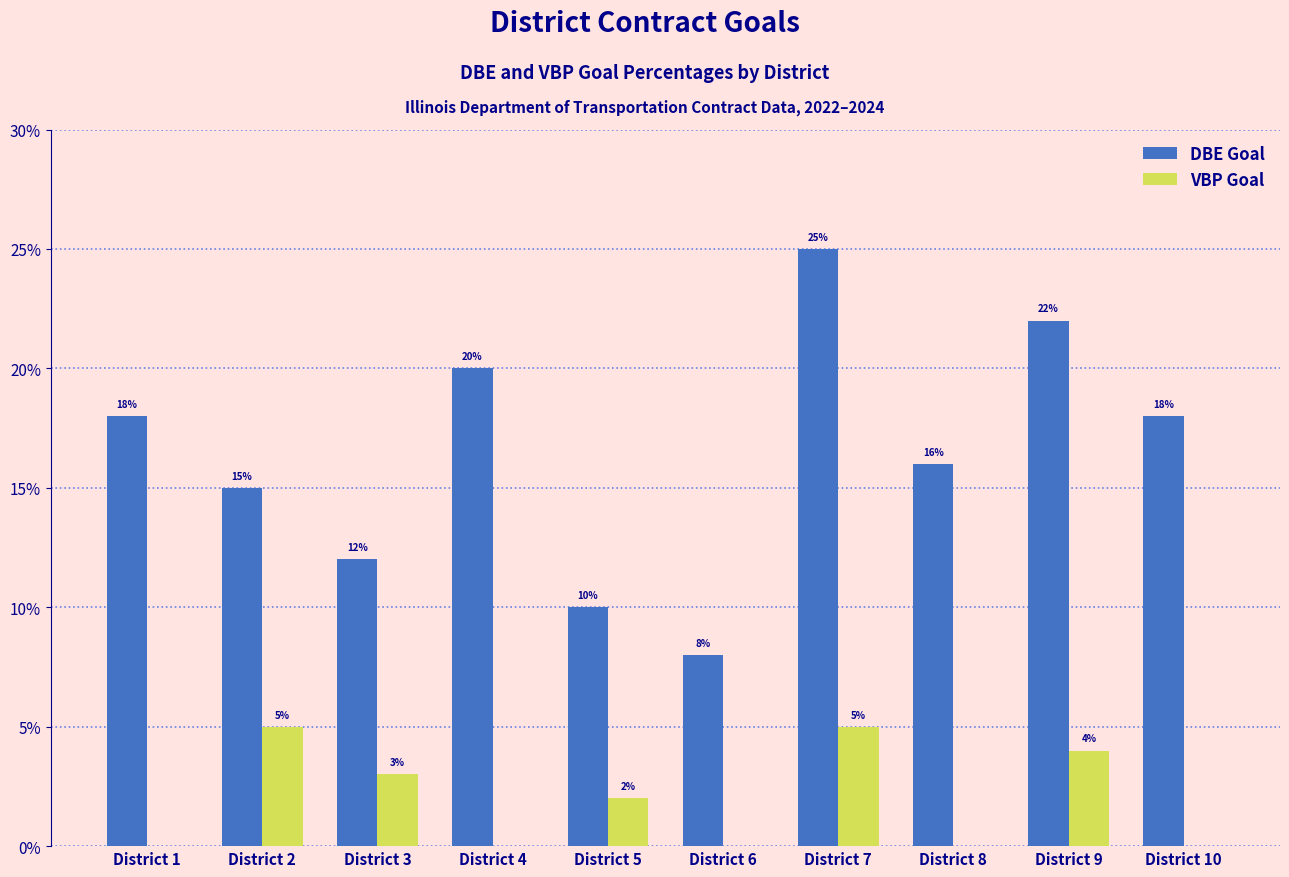

What is the sum of all VBP Goal values?

19